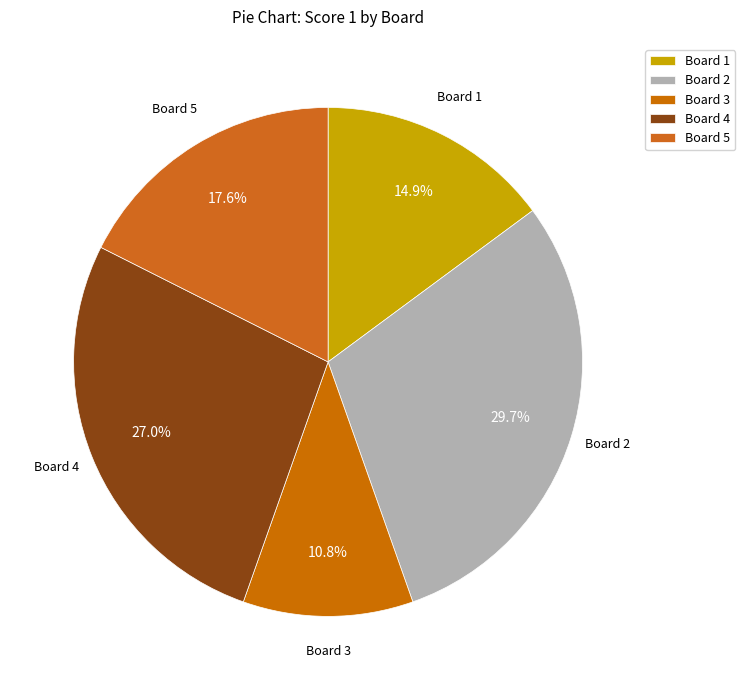

What percentage is NOT represented by Board 5?

82.4%